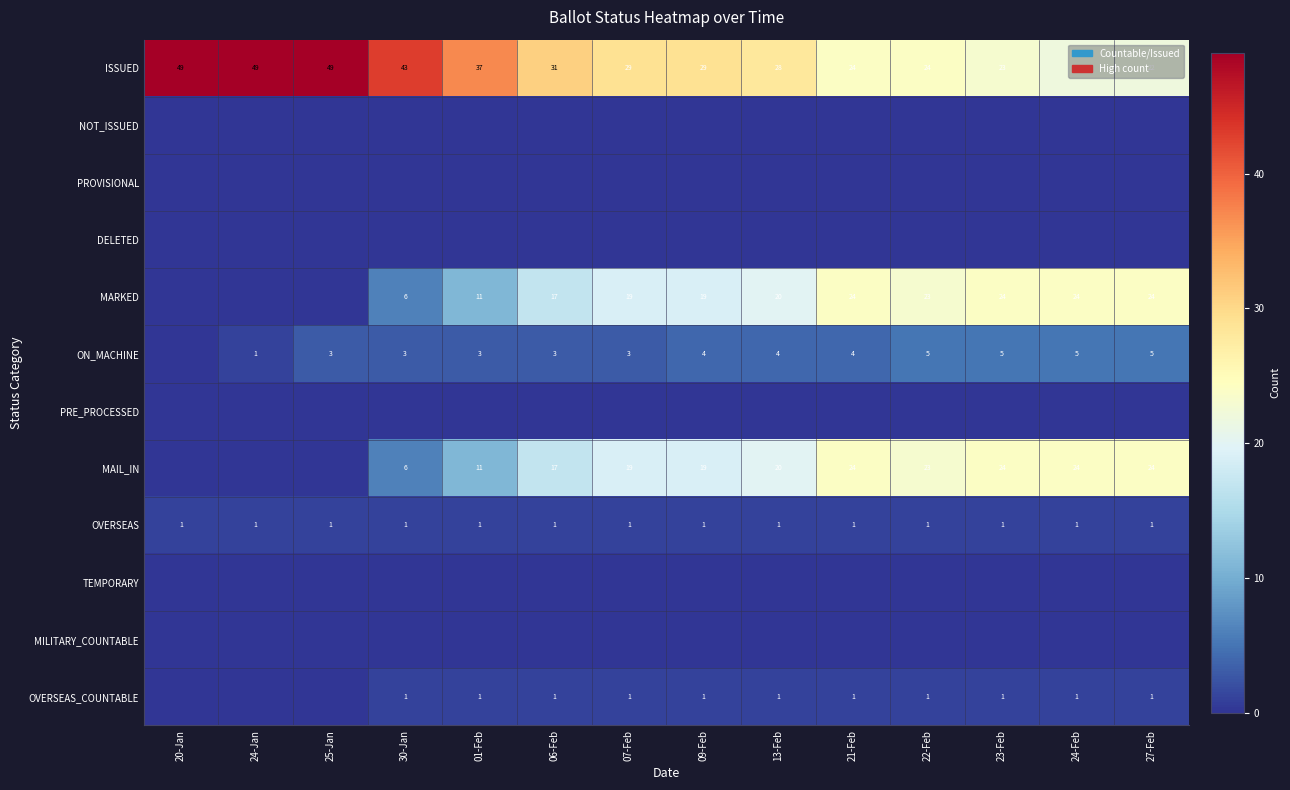

At which label does ISSUED first exceed 29?

20-Jan